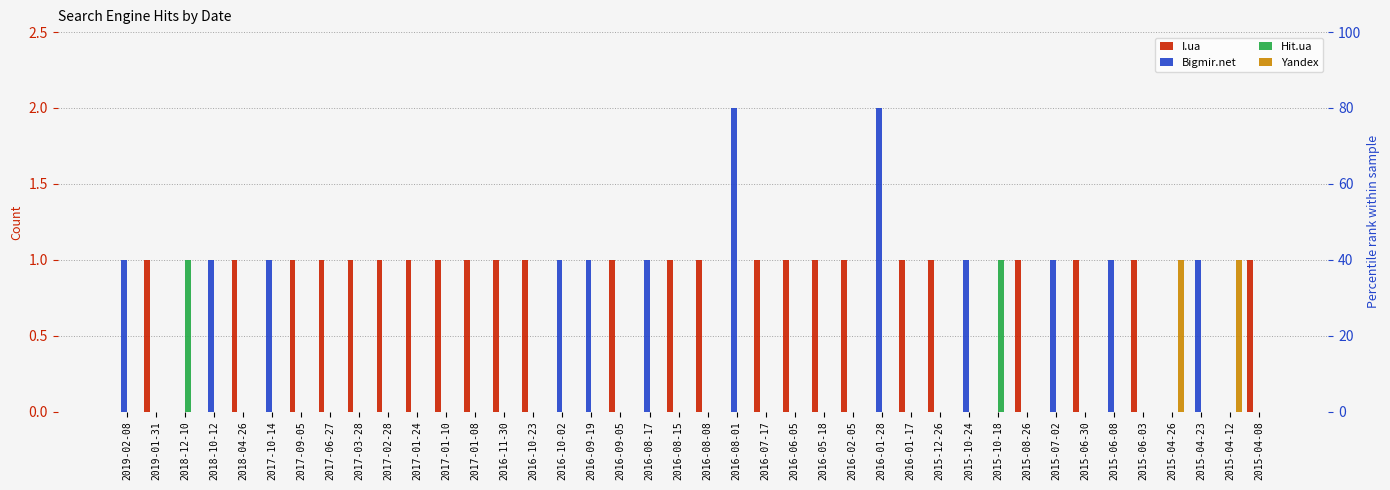

How many data points in Bigmir.net are above 0?

12